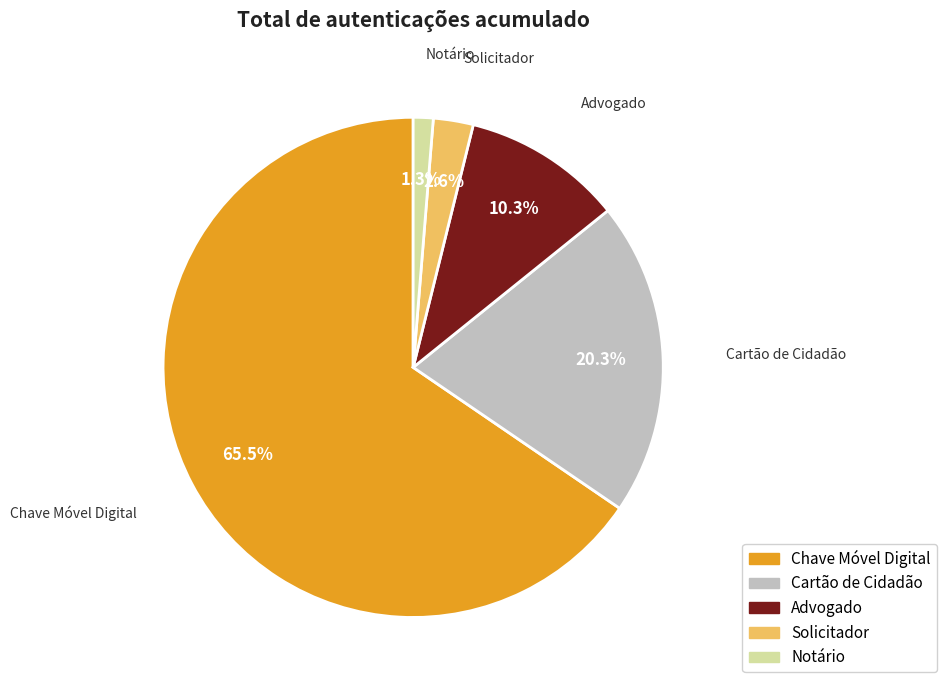

The Cartão de Cidadão slice represents 20% of the pie. True or false?

True